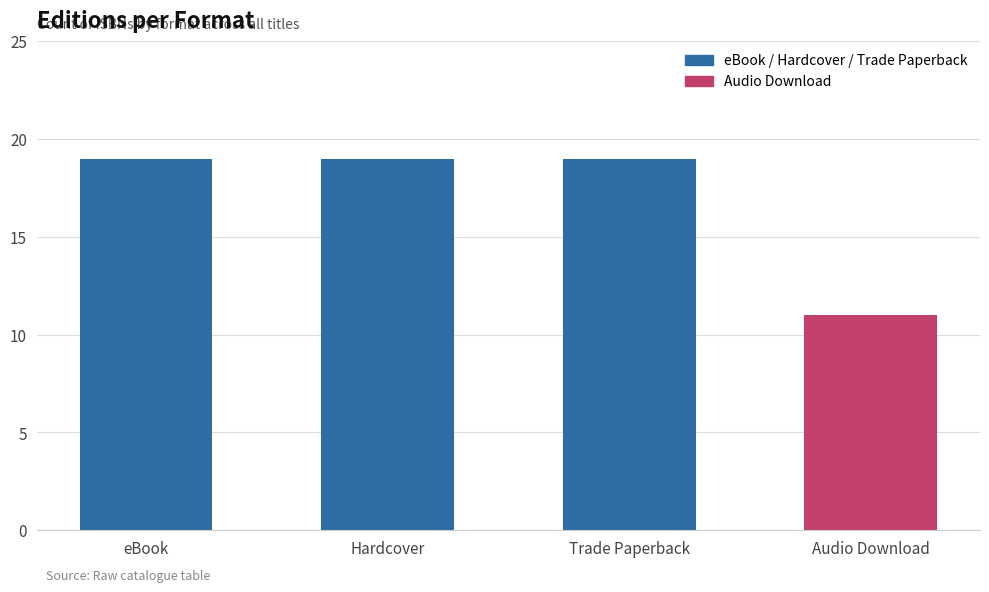

Approximately how many times larger is the value at Hardcover compared to Audio Download?

1.7